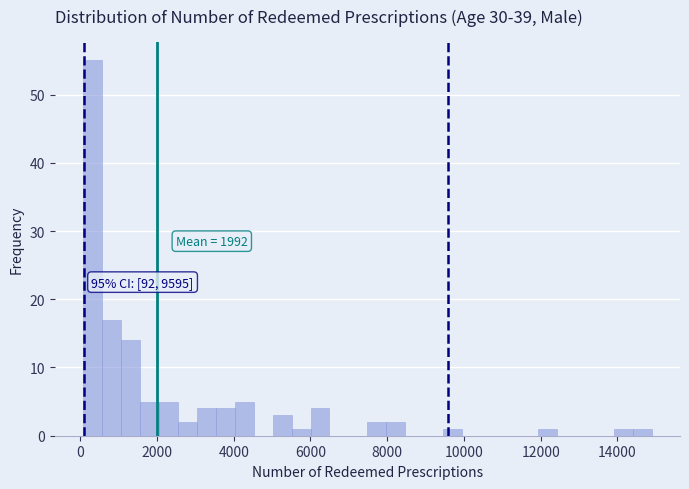

Around what value on the x-axis is the tallest bar? Give the approximate position of its centre, as read against the axis.

400